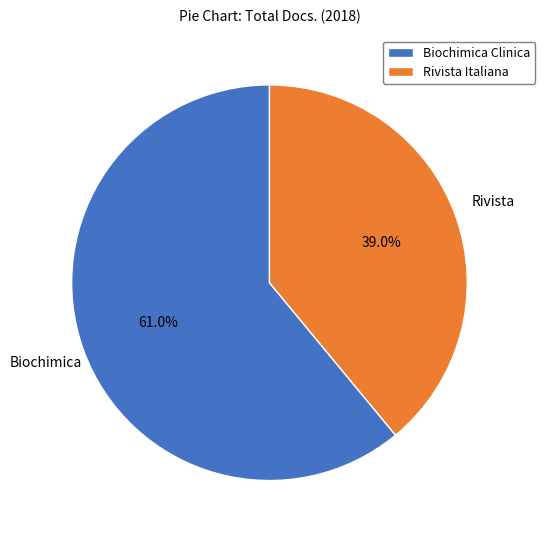

To the nearest percent, what portion does Biochimica Clinica represent?

61%